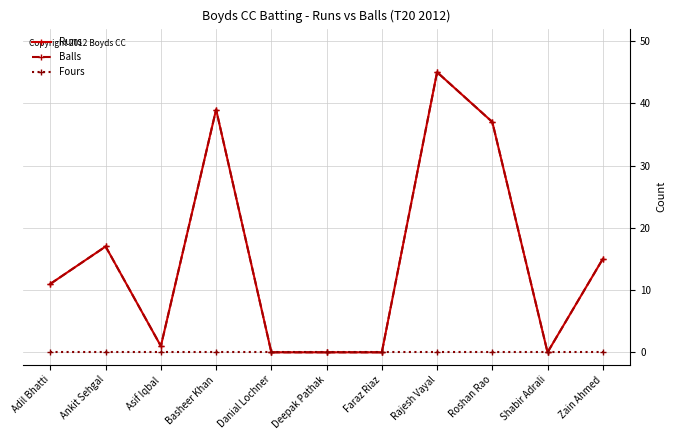

Which series has the largest range (max minus min)?

Runs